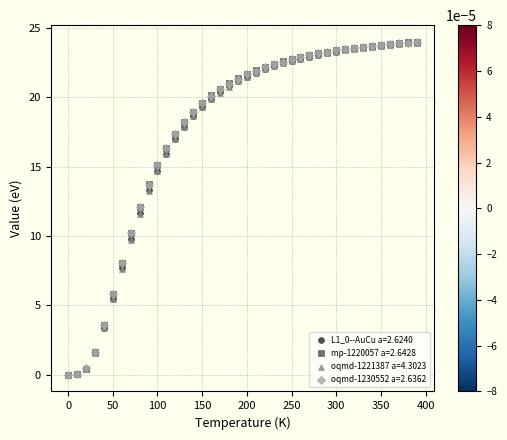

Which series has the widest spread of Y values?

mp-1220057 a=2.6428